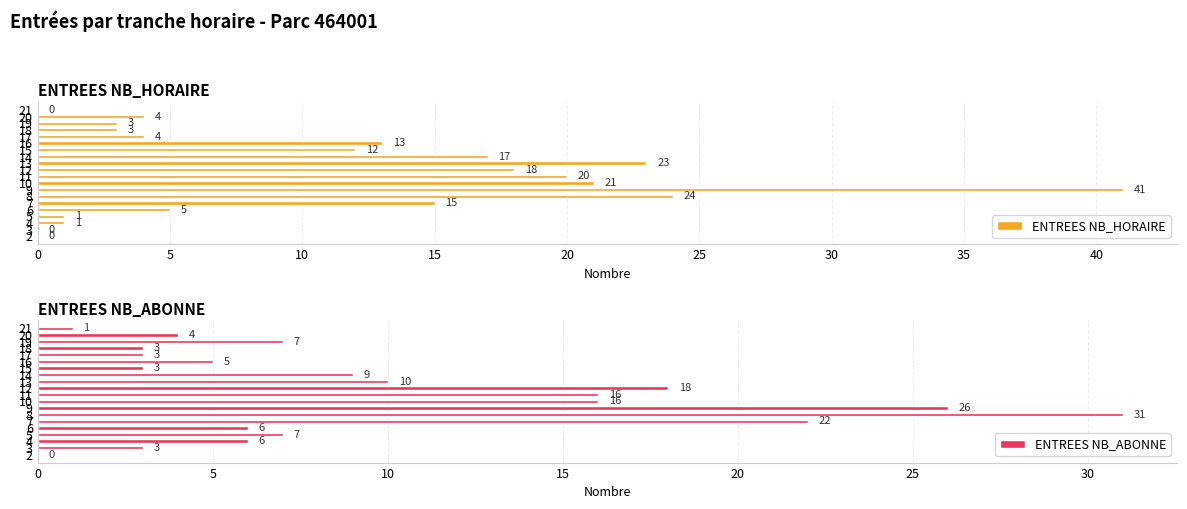

What is the sum of all ENTREES NB_HORAIRE values?

225